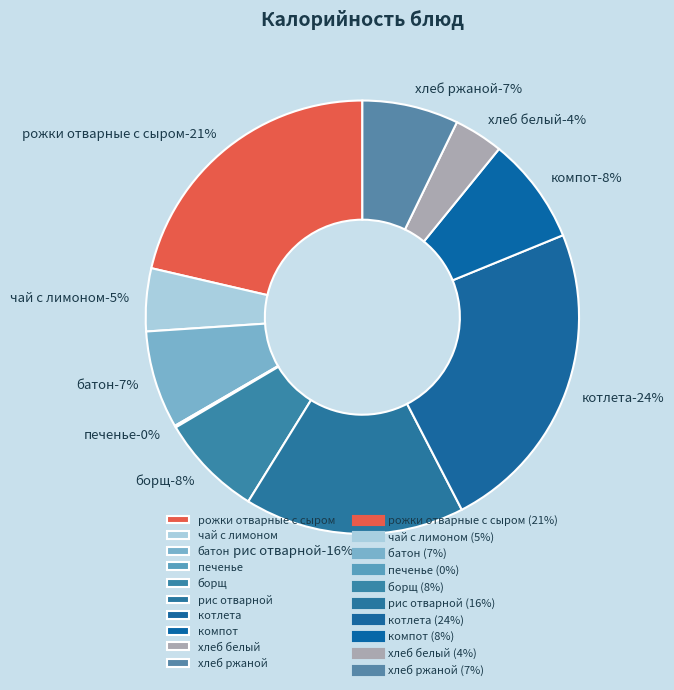

What is the smallest slice in the pie chart?

печенье